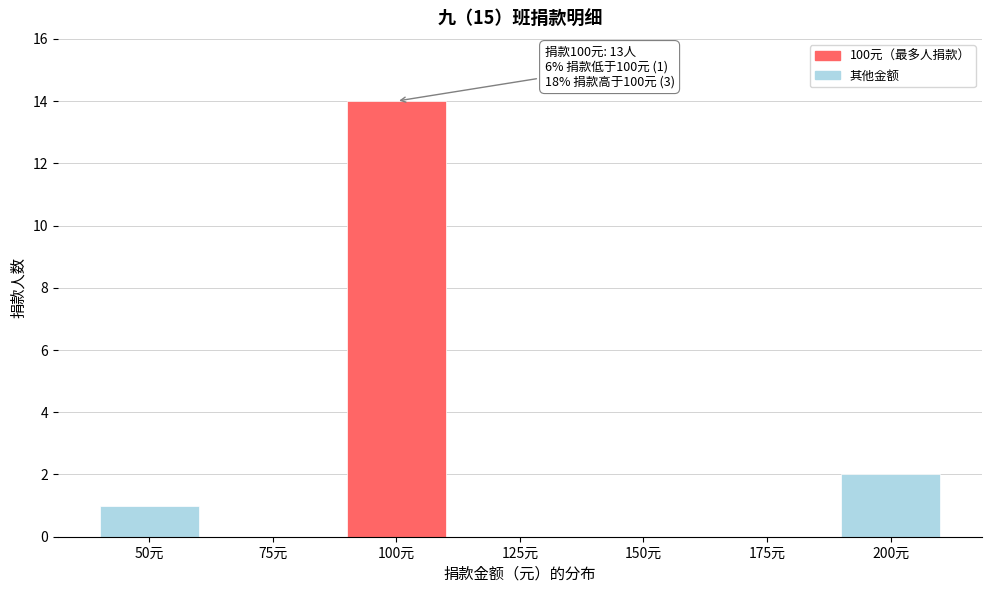

Reading left to right, what are all the values shown in this chart?

50元=1	75元=0	100元=14	125元=0	150元=0	175元=0	200元=2